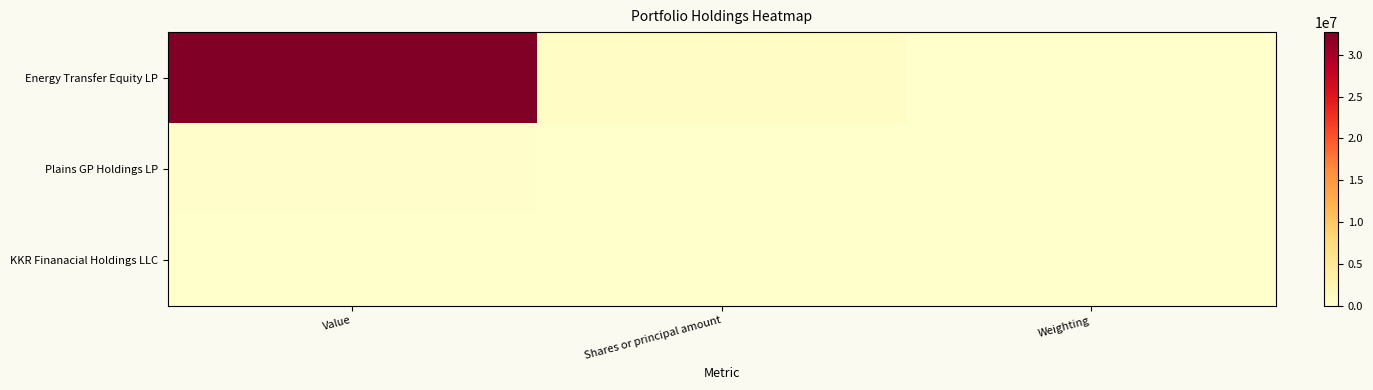

How many data points does each series have?

3